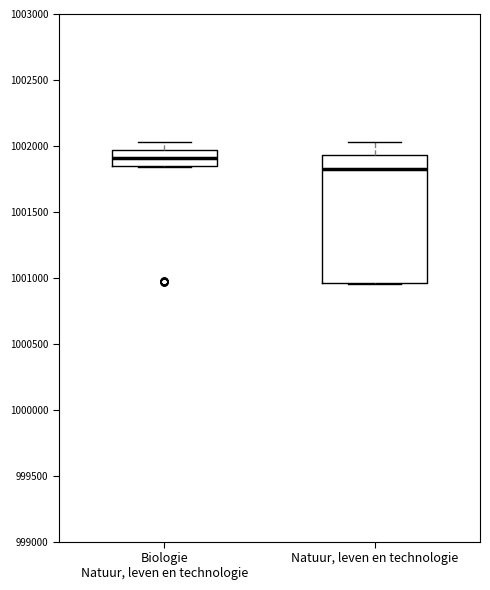

Which box's median line is the highest?

Biologie Natuur, leven en technologie